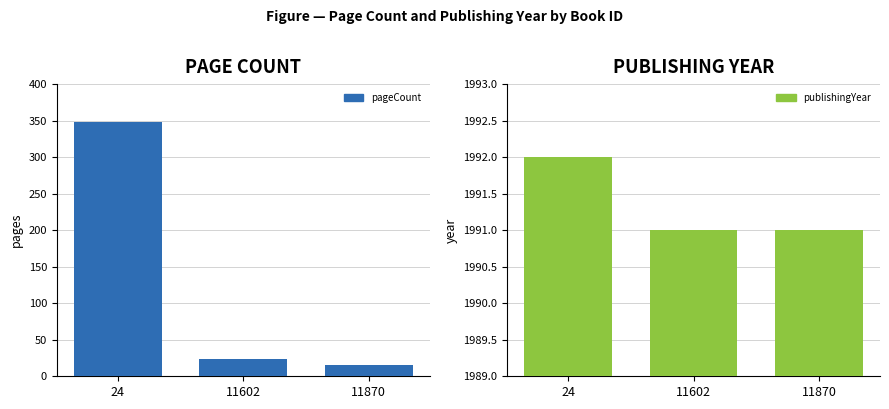

Reading left to right, what are all the values shown in this chart?

pageCount: 348	24	16
publishingYear: 1992	1991	1991